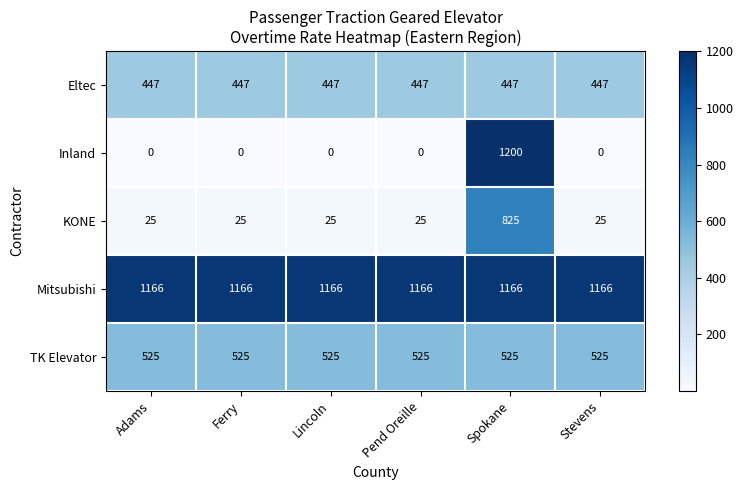

Which category has the highest value across all series?

Spokane